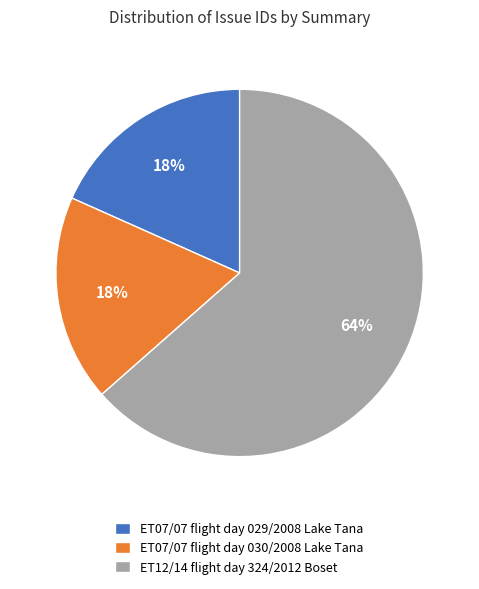

To the nearest percent, what is the average slice percentage?

33%